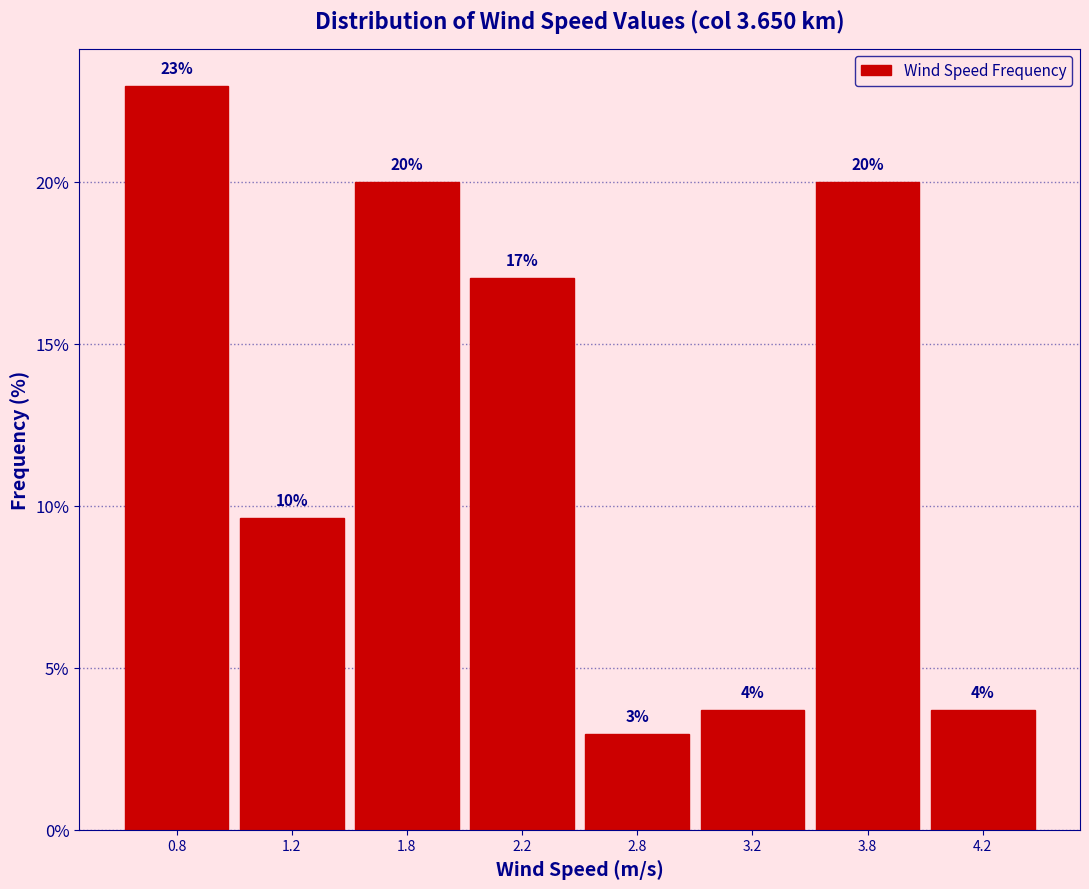

What is the label of the 3rd bar from the left?

1.8